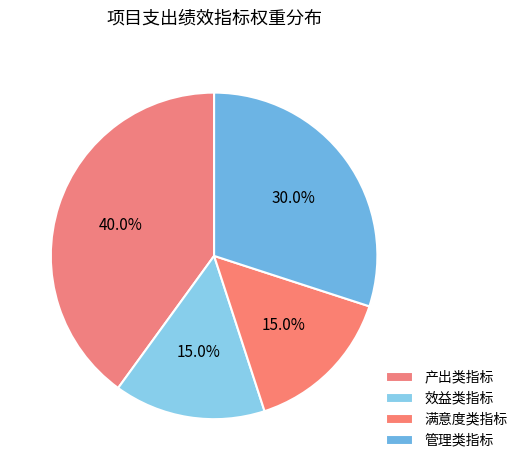

Is there a majority slice in this chart?

No